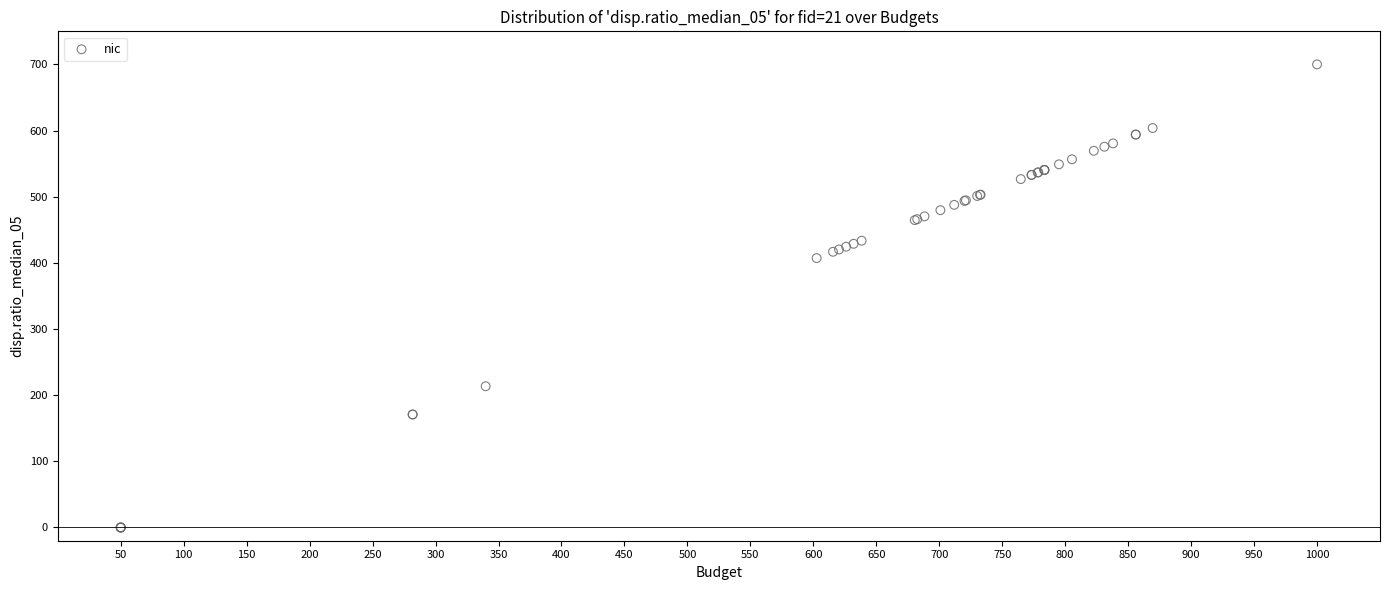

What Y value in the scatter plot is closest to 350?

407.2